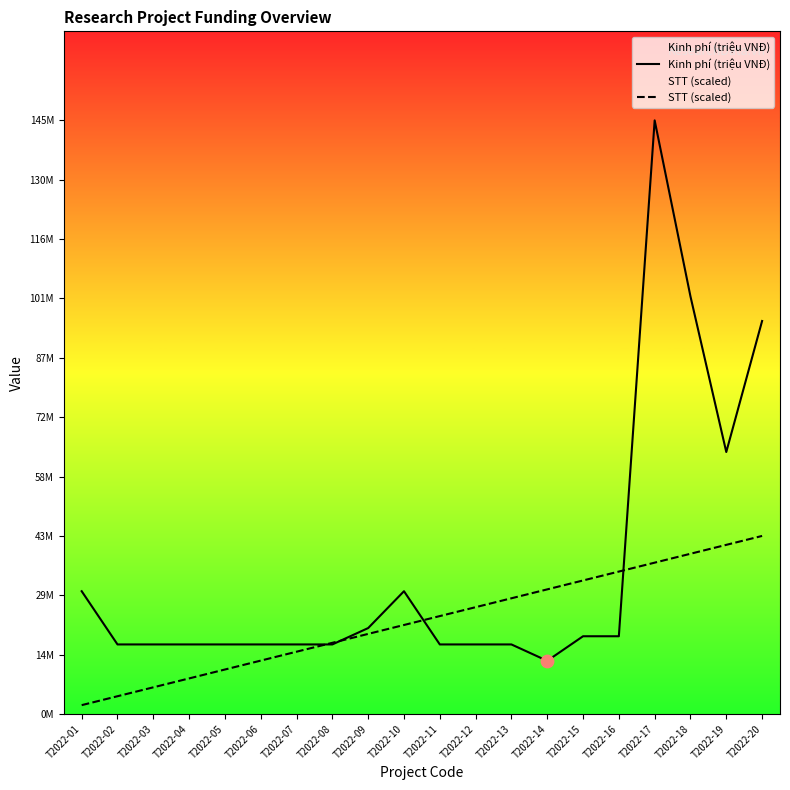

Which series contains the highest Y value?

Kinh phí (triệu VNĐ)